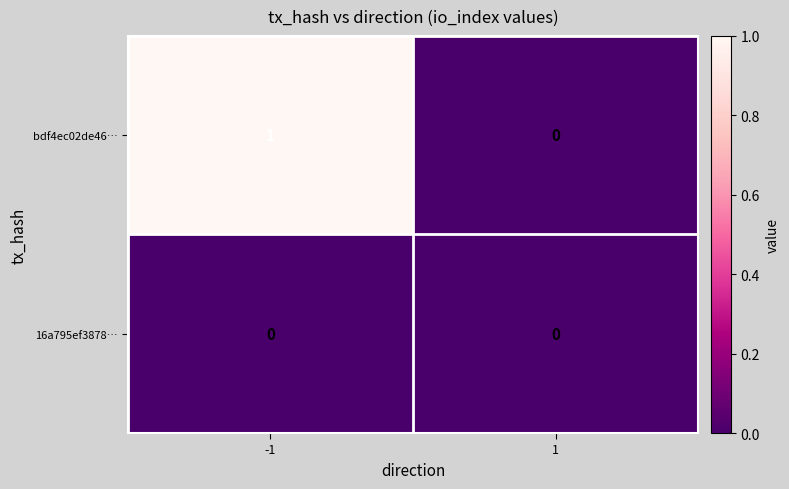

Which series has the widest spread of values?

bdf4ec02de46…